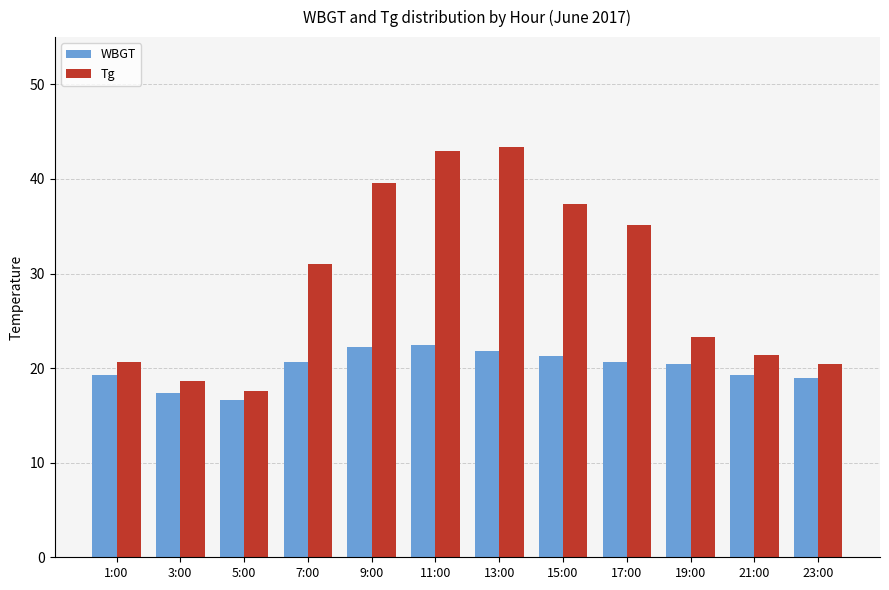

What is the average value of the Tg series?

29.3